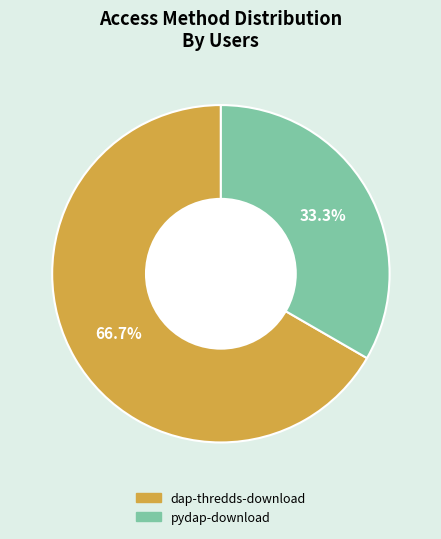

Is pydap-download the majority of the pie?

No